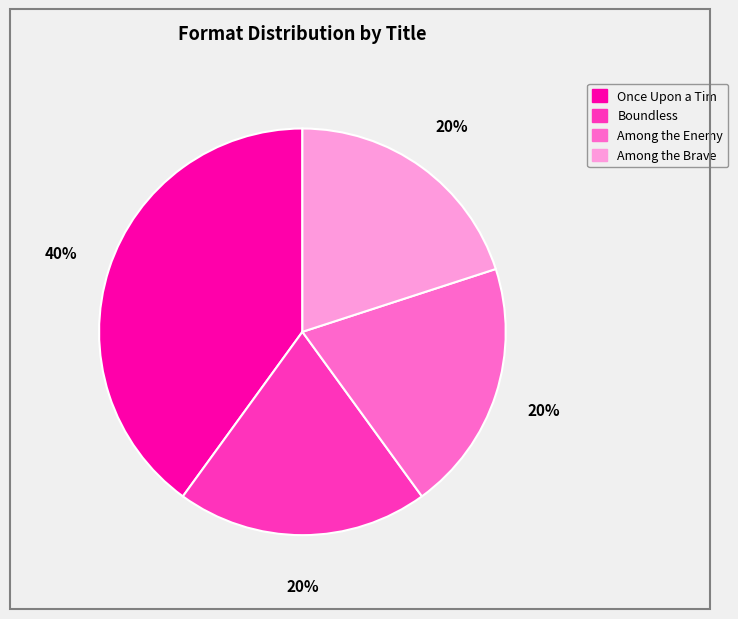

Is it true that Among the Brave is 20% of the pie?

True